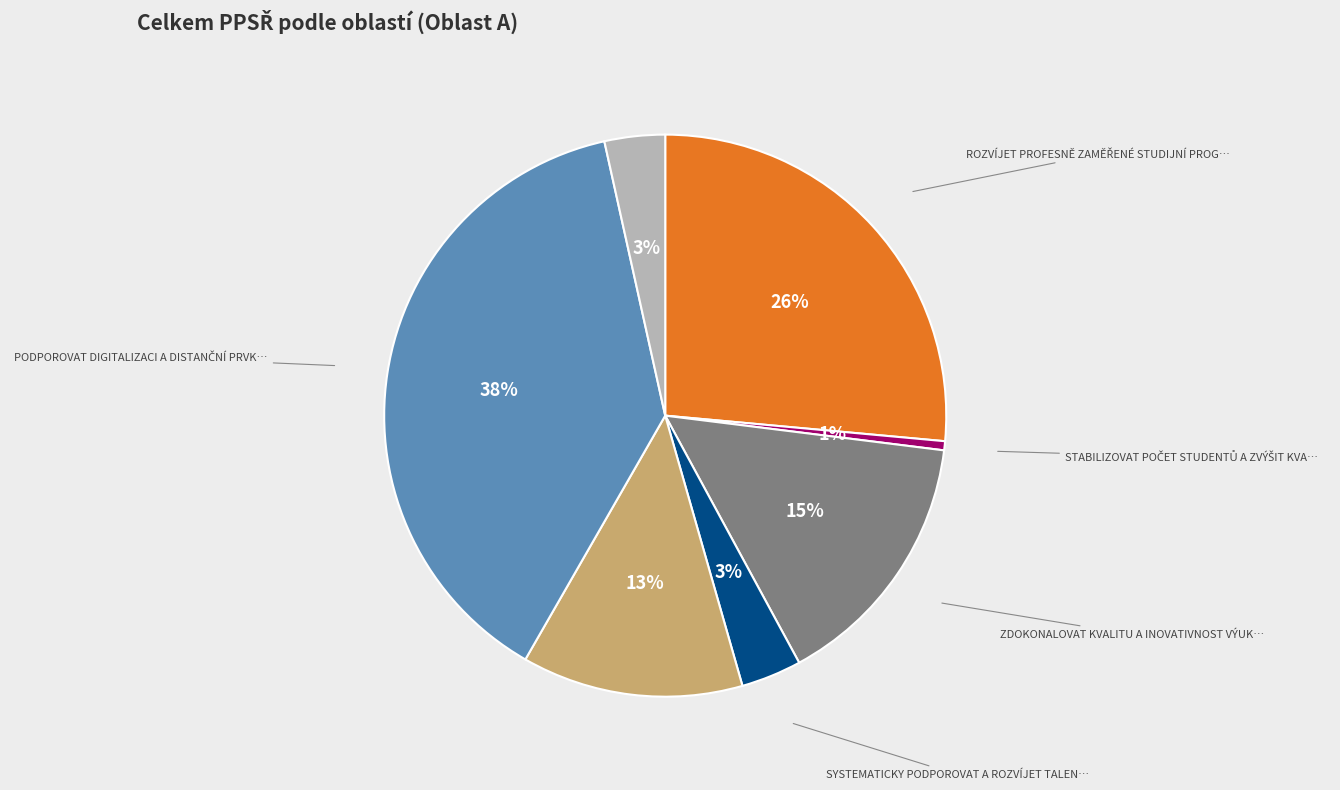

Does any single category account for the majority?

No